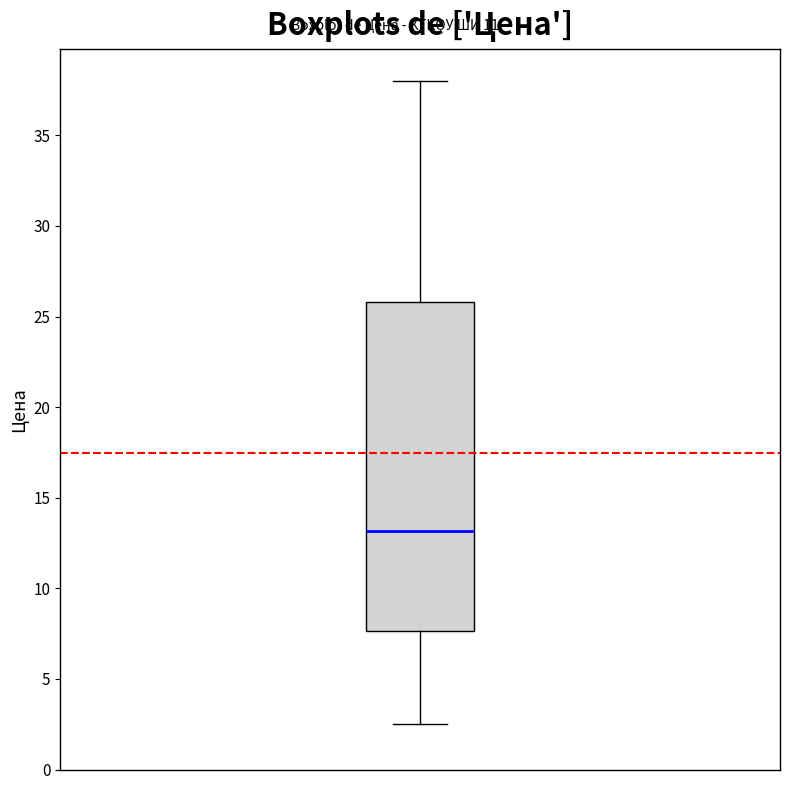

Where does the median line of the box sit on the y-axis? The values are not printed on the chart, so give them approximately, as read against the axis.

13.0